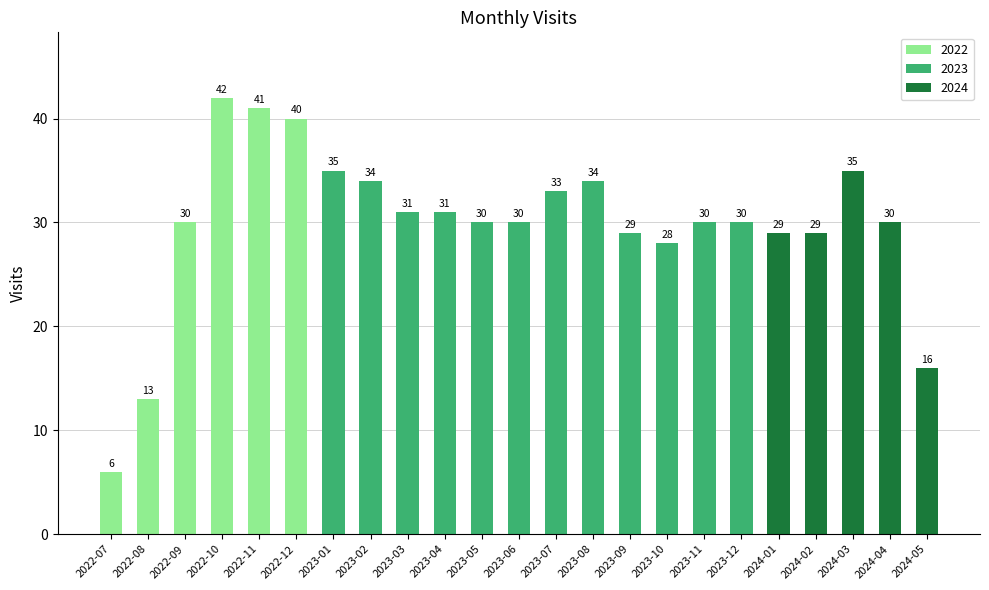

What value does the data have at 2022-09, to the nearest 10?

30